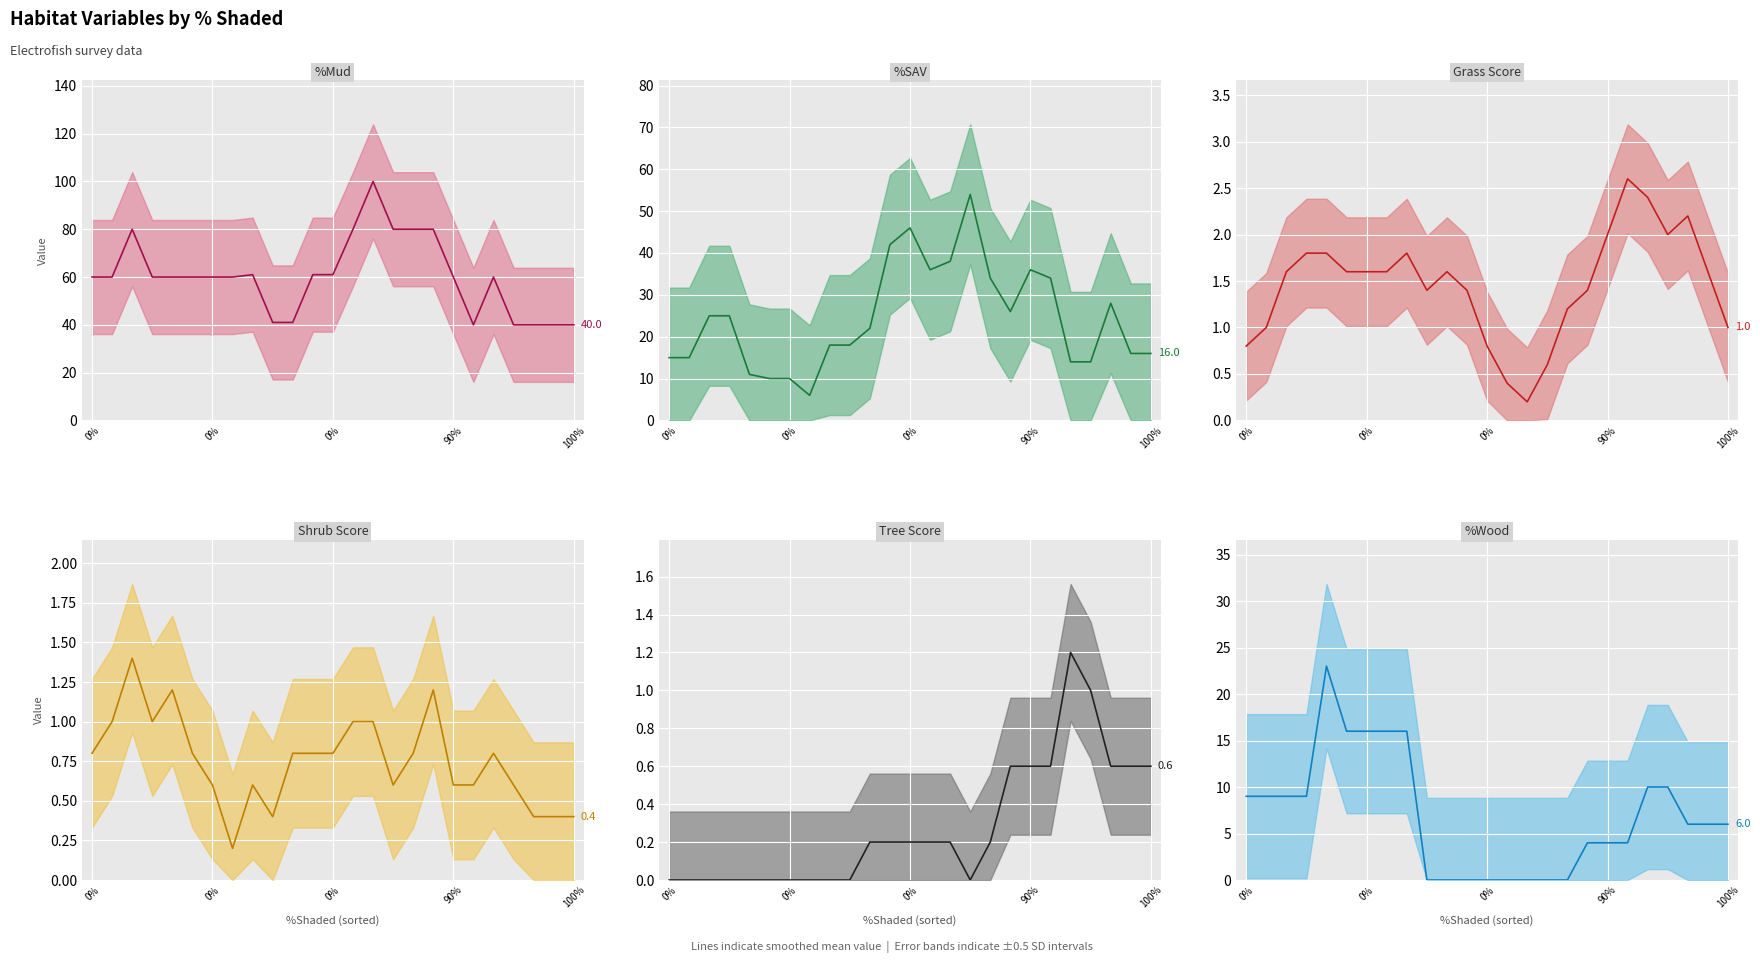

How many lines are shown in the chart?

6